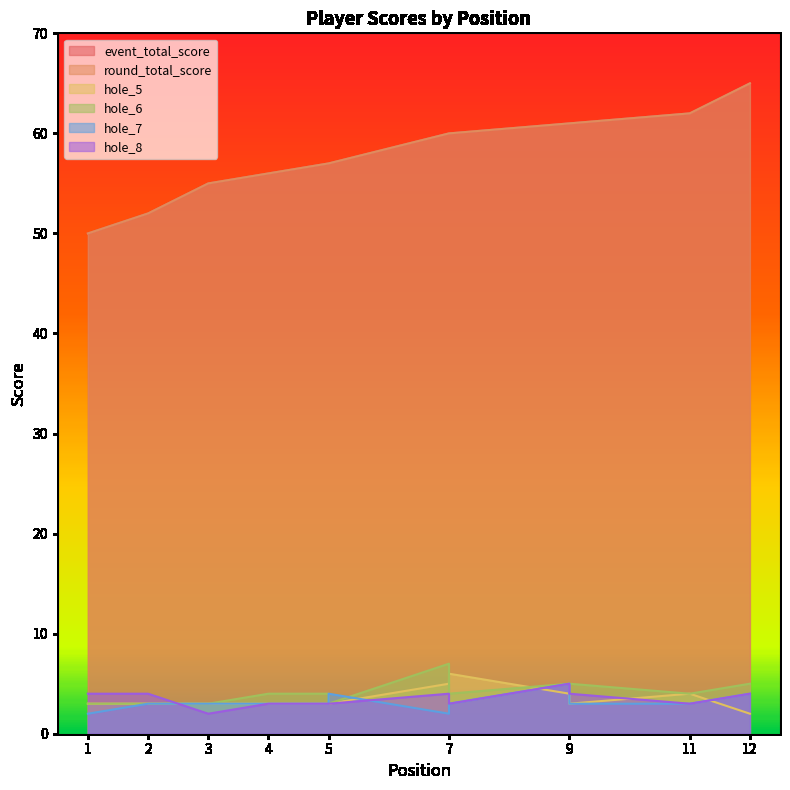

Between 5 and 9, which series saw the biggest shift?

event_total_score